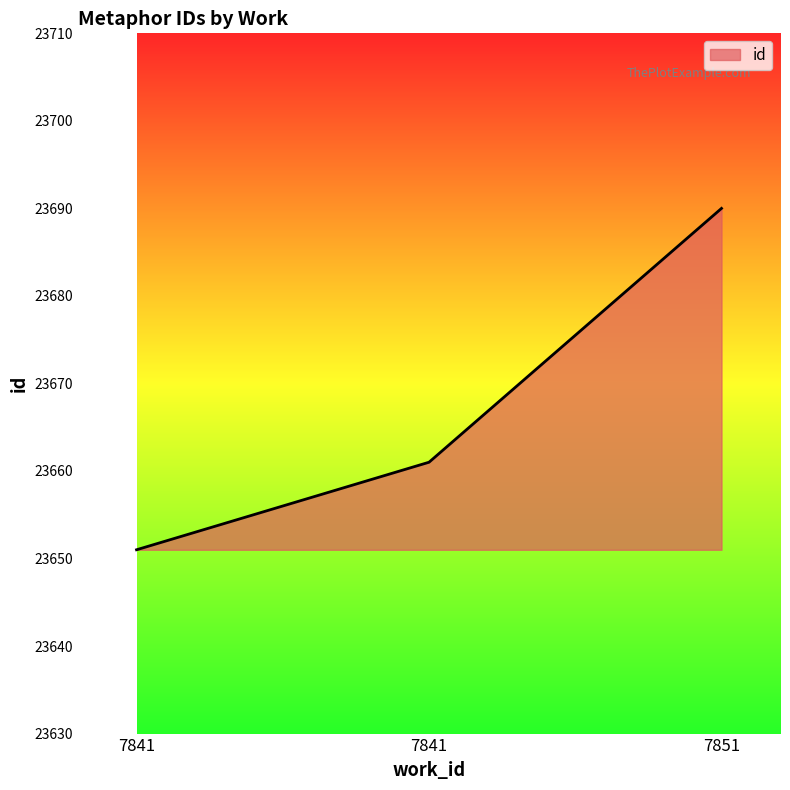

What is the maximum value shown in the chart?

23690